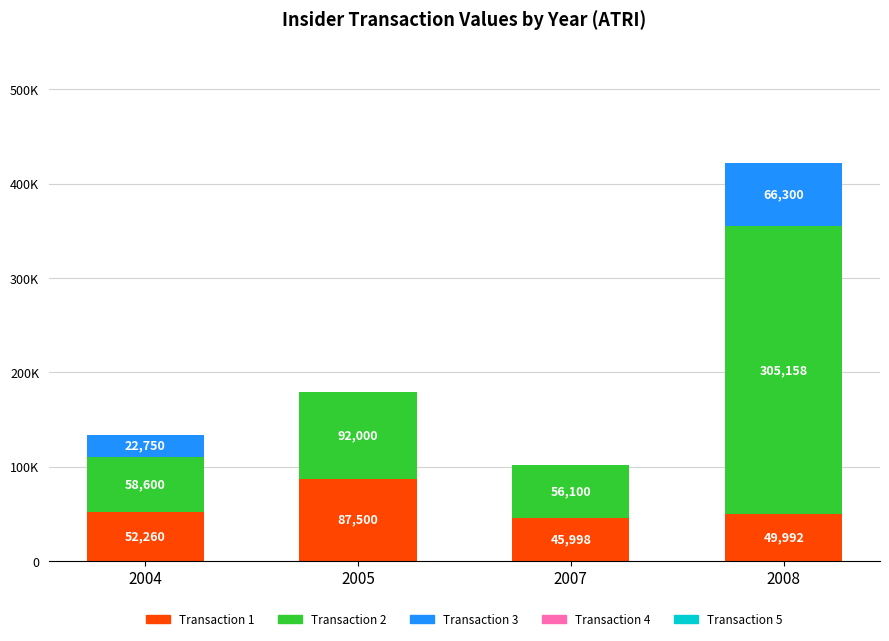

Between 2007 and 2004, which is larger?

2004